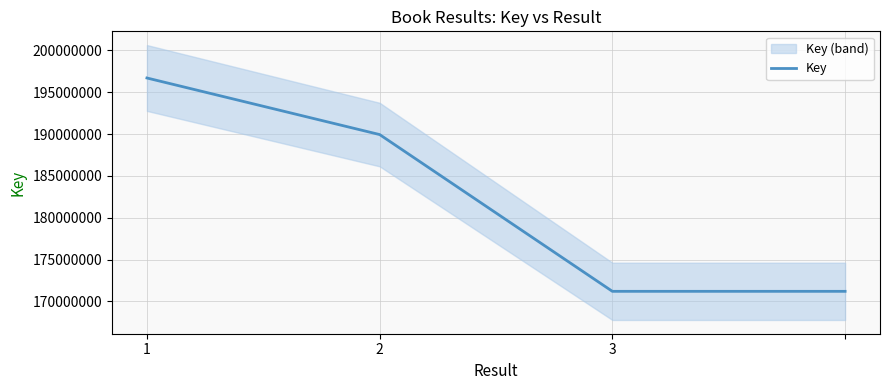

What is the maximum value shown in the chart?

196701412